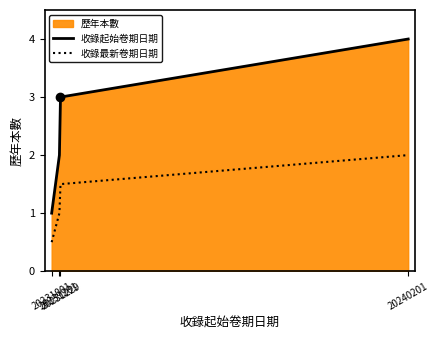

Rank the series by their maximum value, from lowest to highest.

收錄最新卷期日期, 收錄起始卷期日期